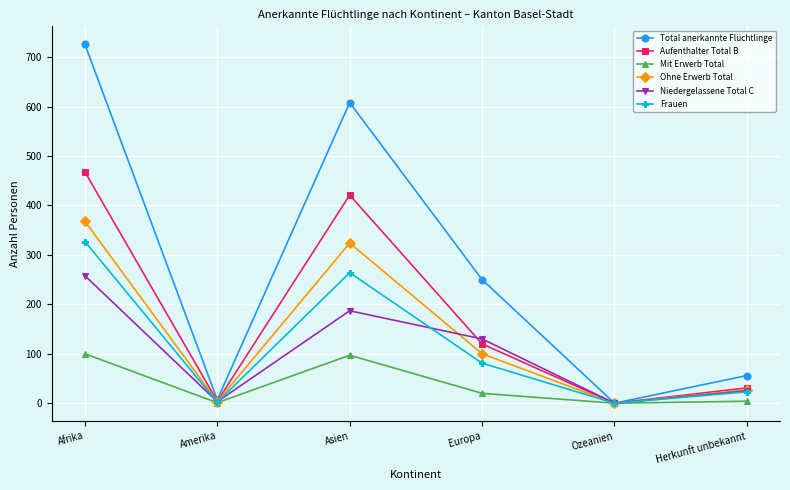

Rank the categories by Total anerkannte Flüchtlinge value from highest to lowest.

Afrika, Asien, Europa, Herkunft unbekannt, Amerika, Ozeanien